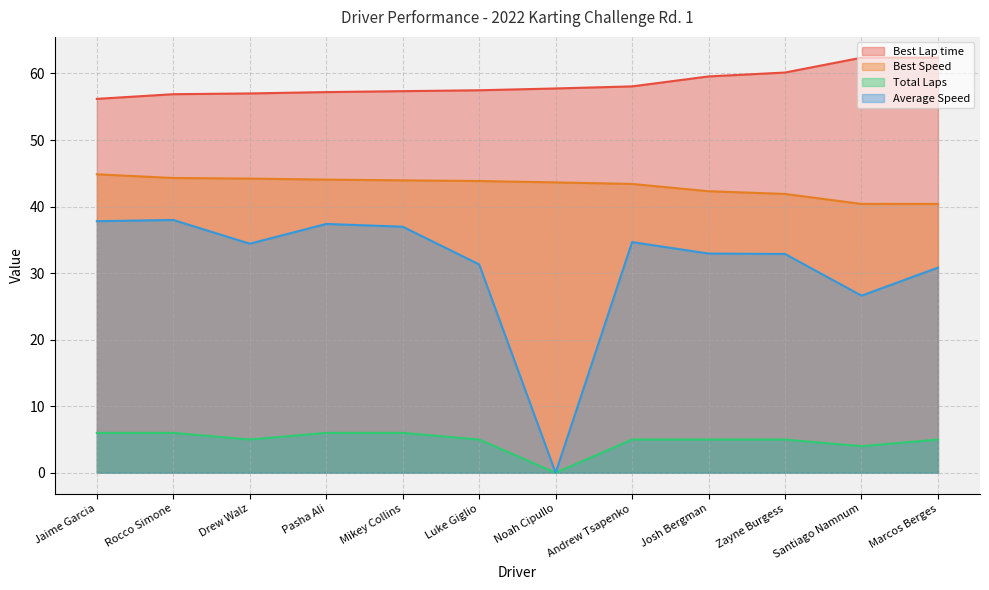

Rank the series by their average value, from lowest to highest.

Total Laps, Average Speed, Best Speed, Best Lap time